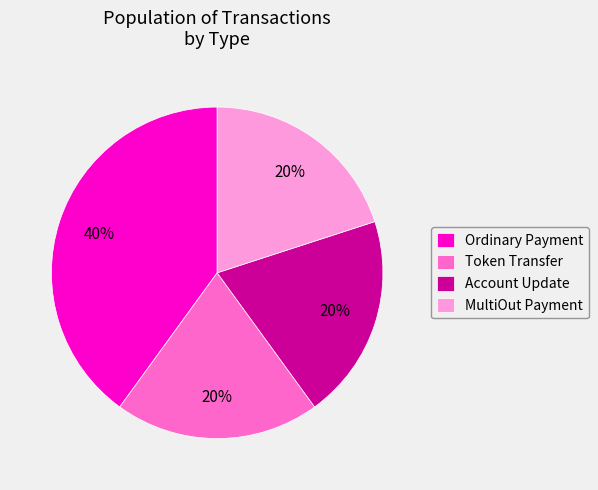

Which has a higher value, Ordinary Payment or MultiOut Payment?

Ordinary Payment